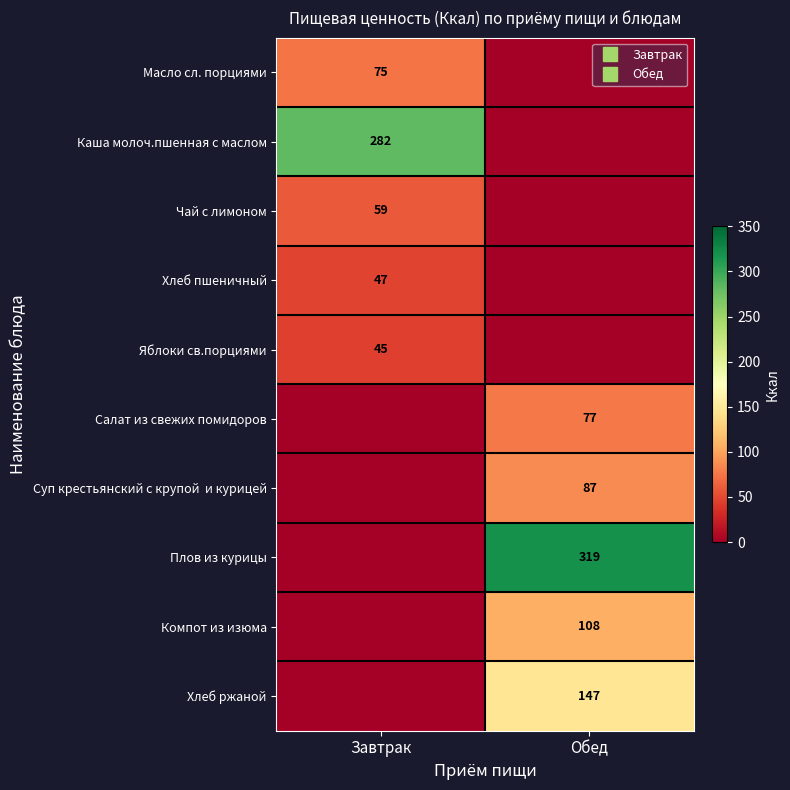

Which series has the largest total across all categories?

Плов из курицы